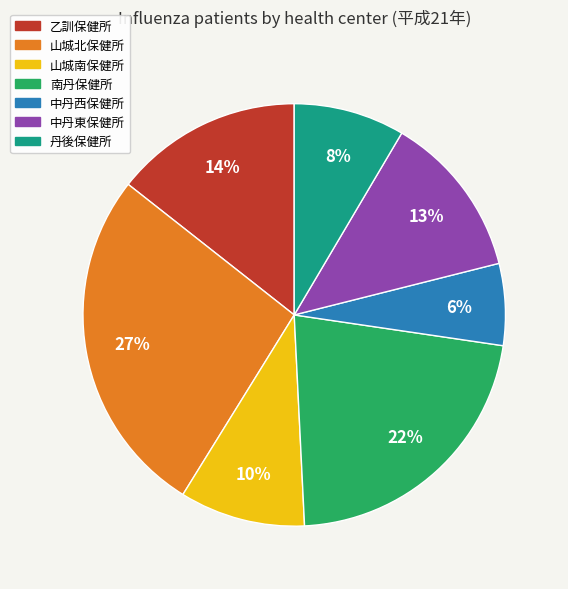

Count the number of slices in the pie.

7